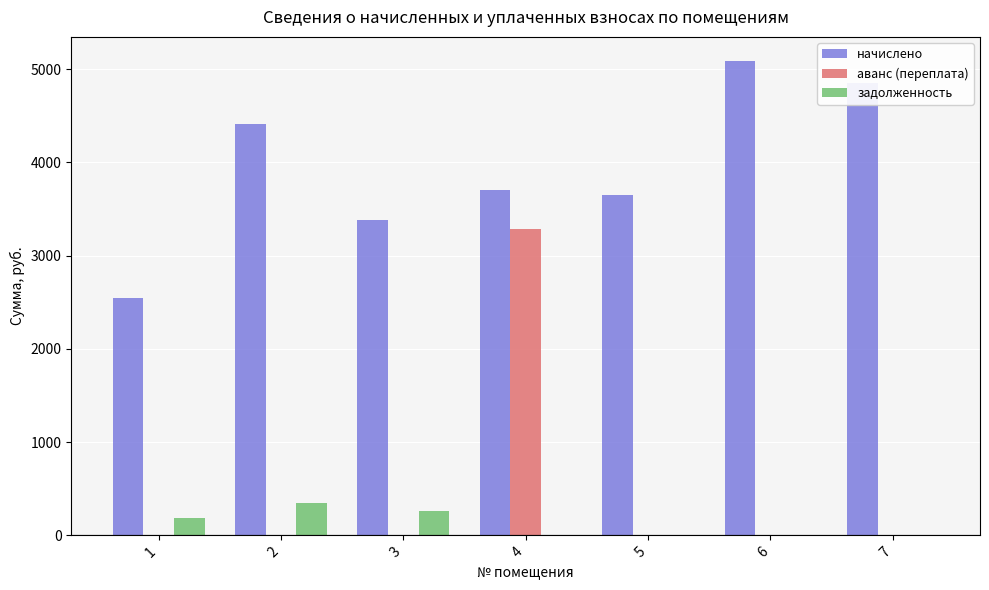

Reading left to right, transcribe all the data shown in this chart.

начислено: 2546.1	4409.1	3378.2	3701.2	3651.5	5092.2	4856.2
аванс (переплата): 0.0	0.0	0.0	3289.9	0.0	0.0	0.0
задолженность: 181.0	343.8	258.6	0.0	0.0	0.0	0.0